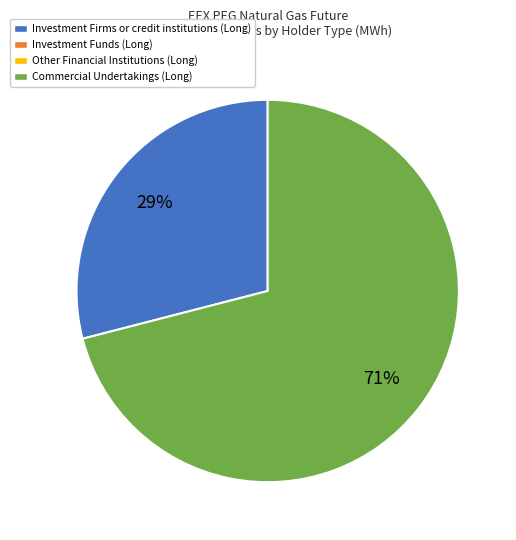

Does any single category account for the majority?

Yes